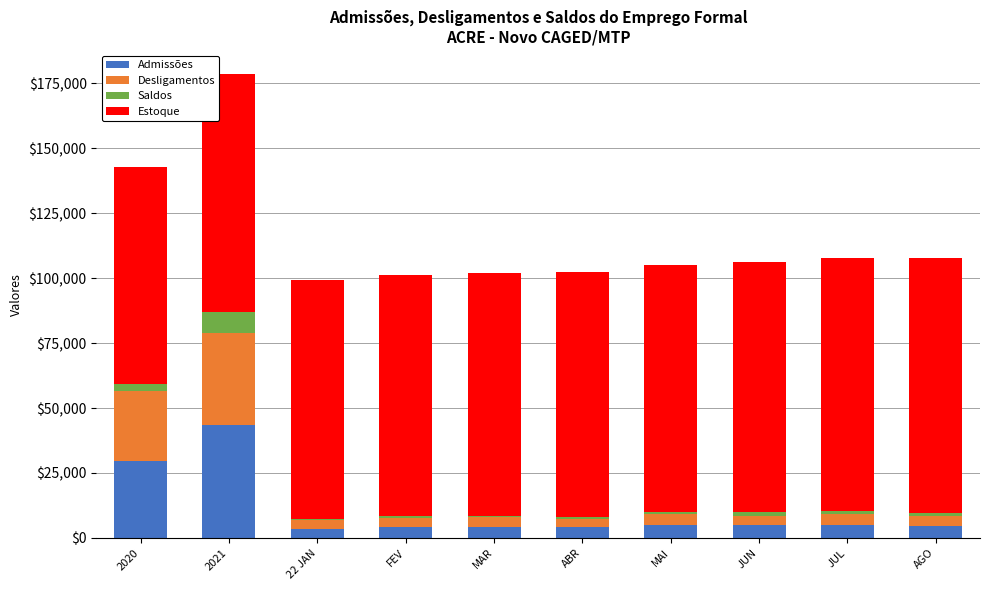

What is the maximum value for Admissões?

43499